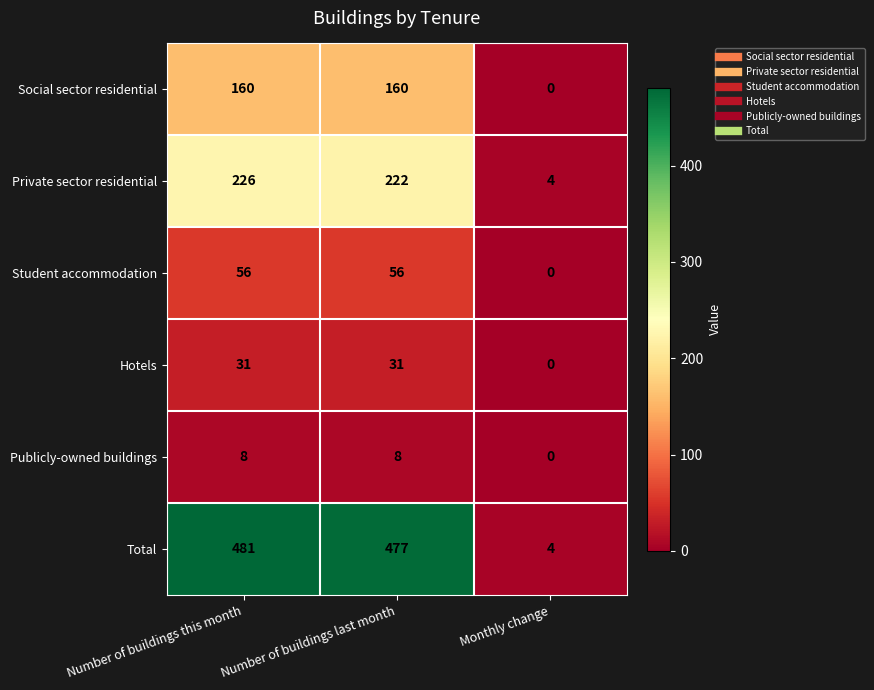

Which label corresponds to the smallest value in the chart?

Monthly change